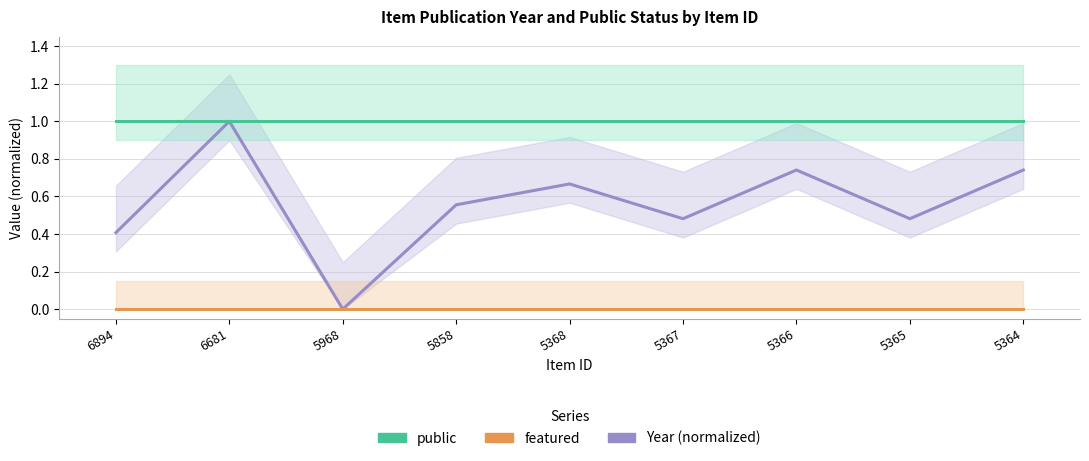

How many lines are shown in the chart?

3